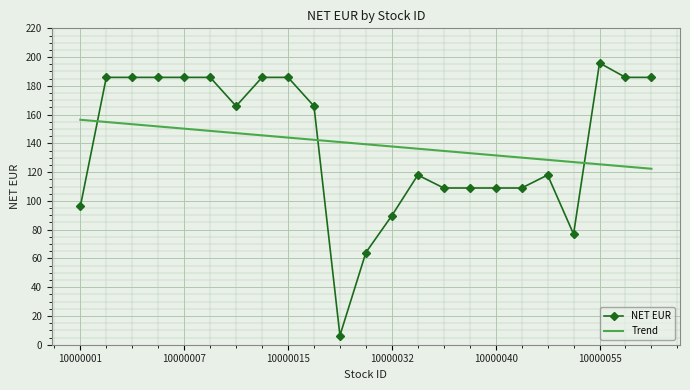

What is the greatest value displayed?

195.9